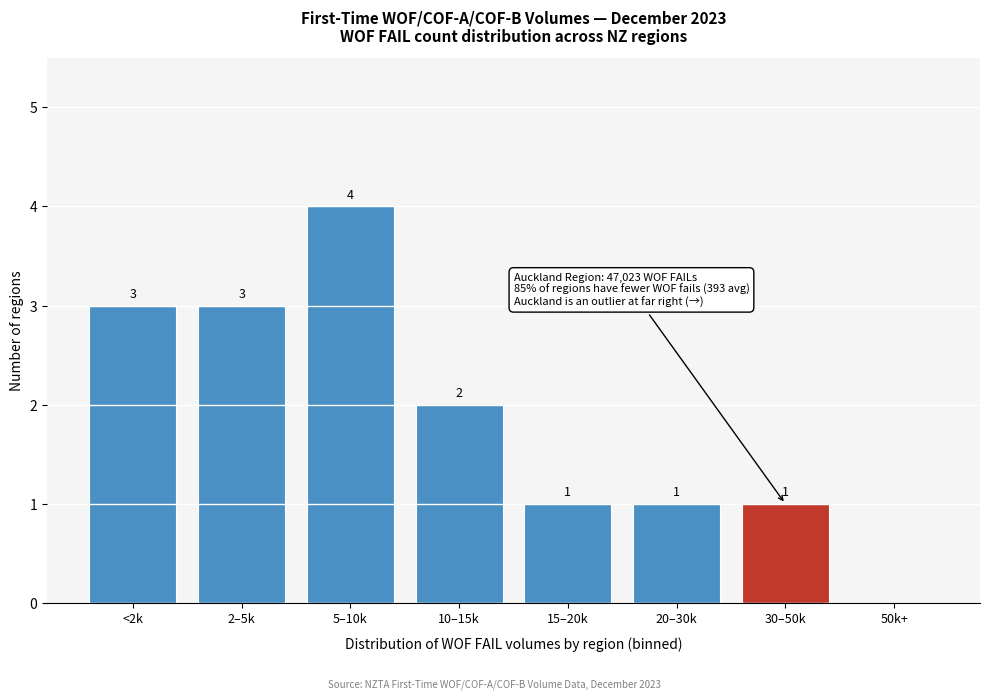

Reading left to right, transcribe all the data shown in this chart.

<2k=3	2–5k=3	5–10k=4	10–15k=2	15–20k=1	20–30k=1	30–50k=1	50k+=0